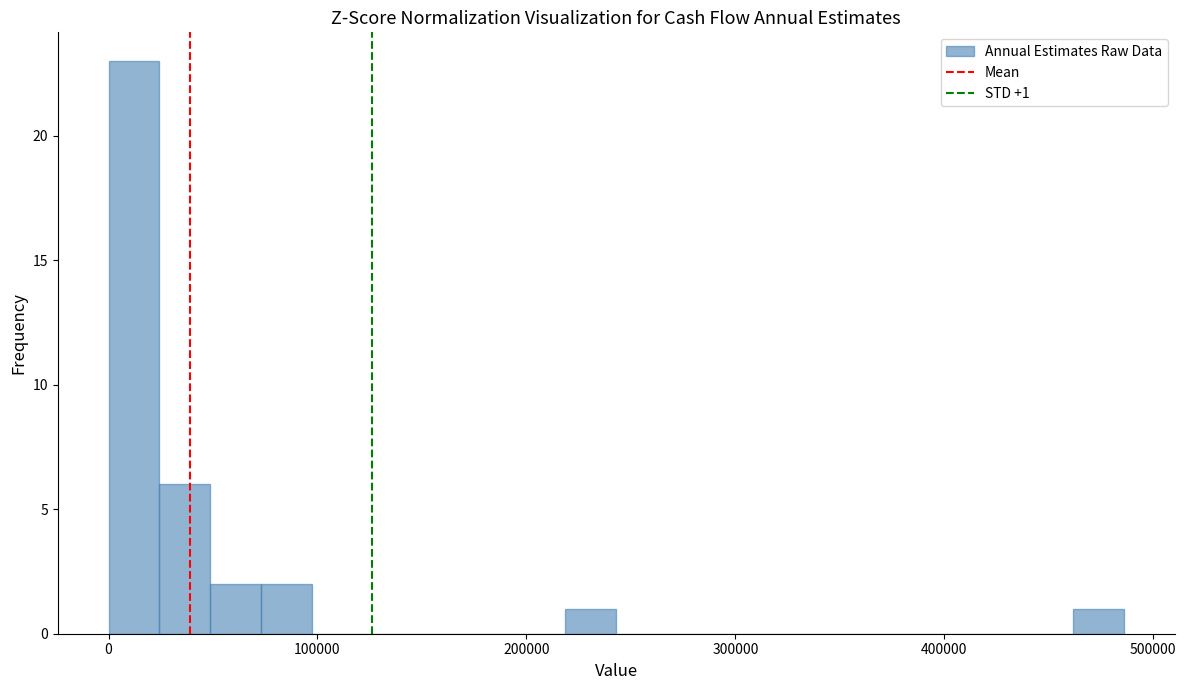

Read against the x-axis, roughly where is the centre of the tallest bar?

10000